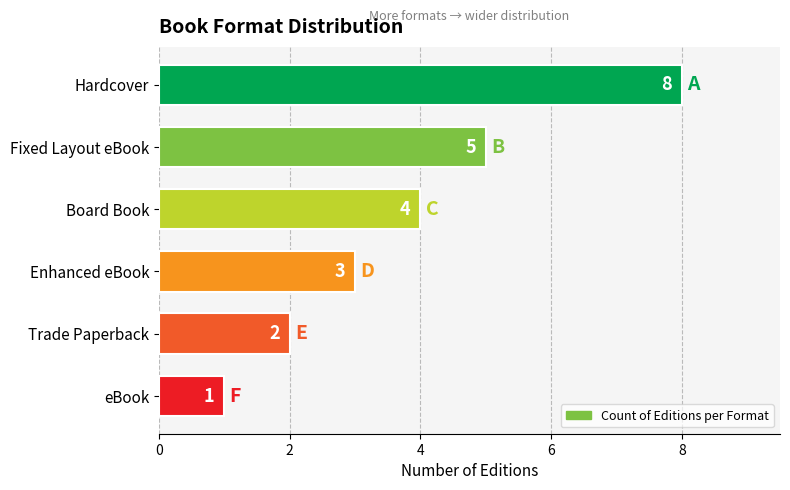

Are the bars horizontal?

Yes